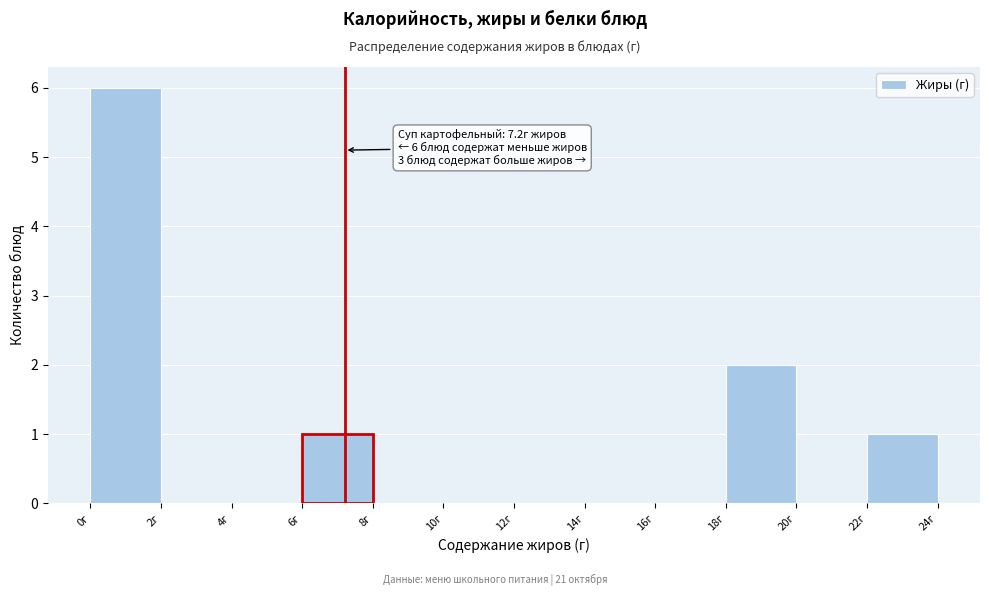

Which range on the x-axis has the tallest bar?

0 to 2